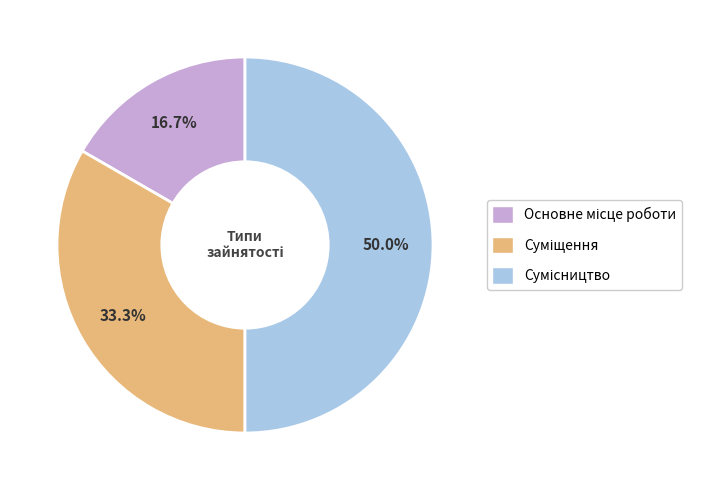

How many slices are in this pie chart?

3